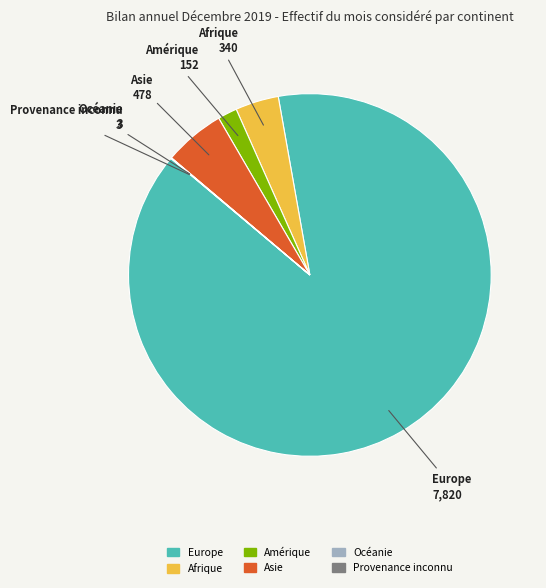

Which category has the biggest portion of the pie?

Europe